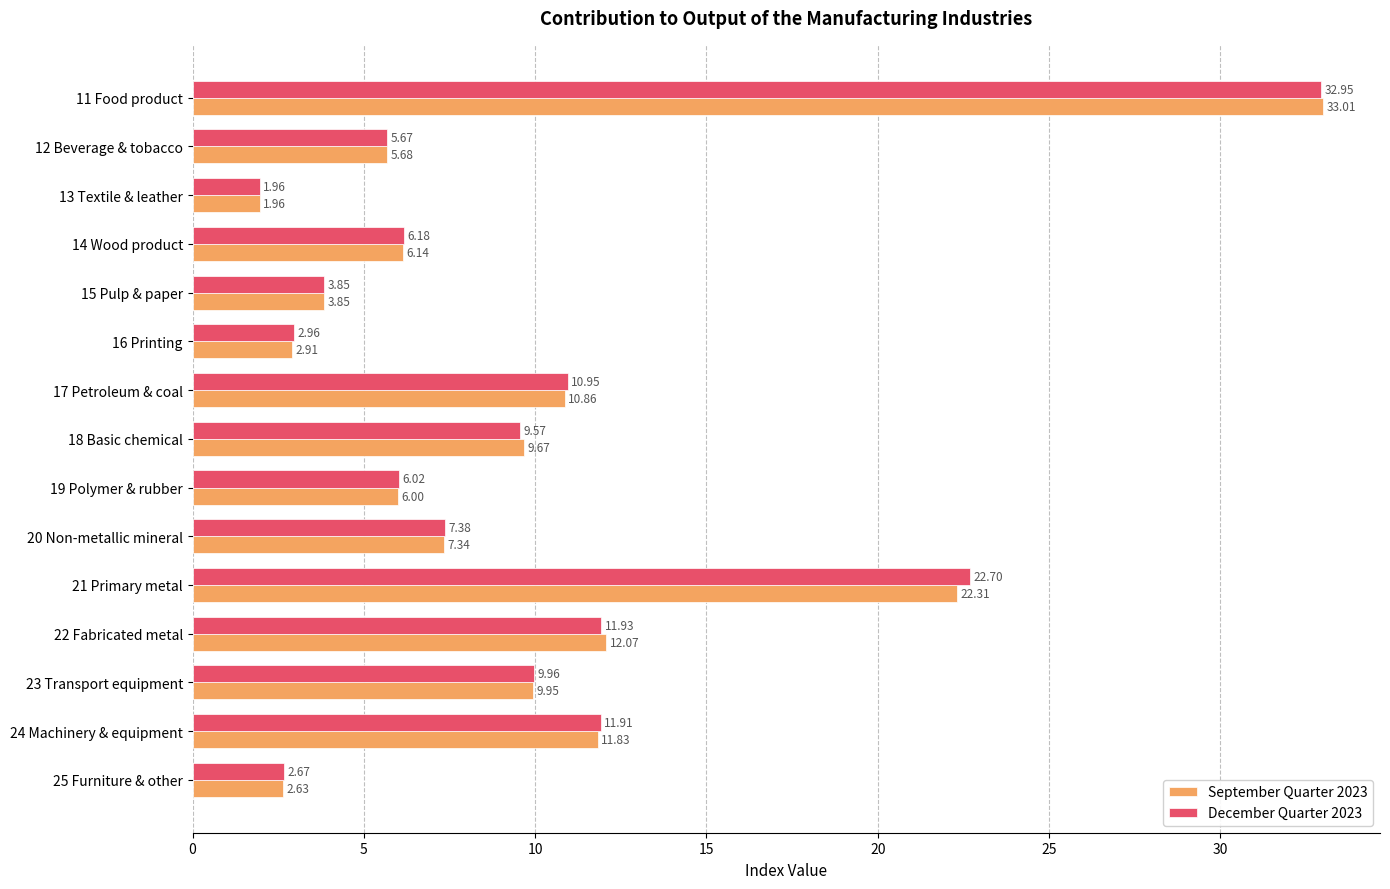

What is the maximum value for December Quarter 2023?

33.0